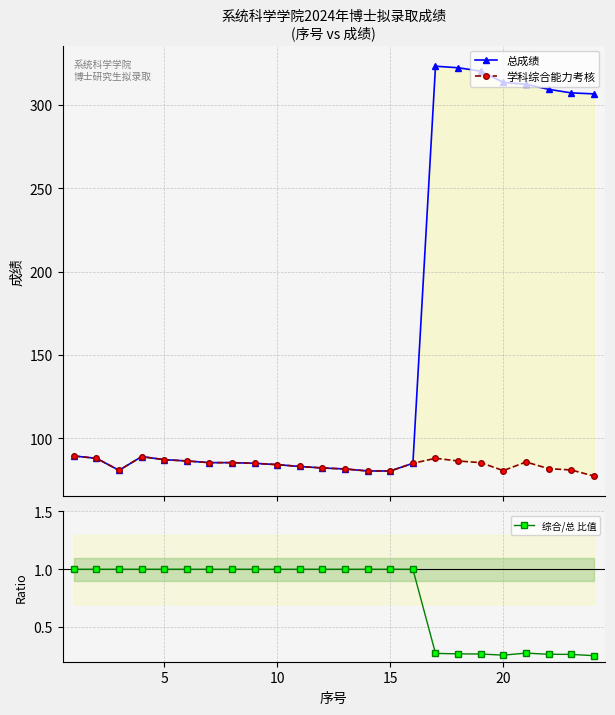

The 综合/总 比值 series shows 1.7 at 10. True or false?

False